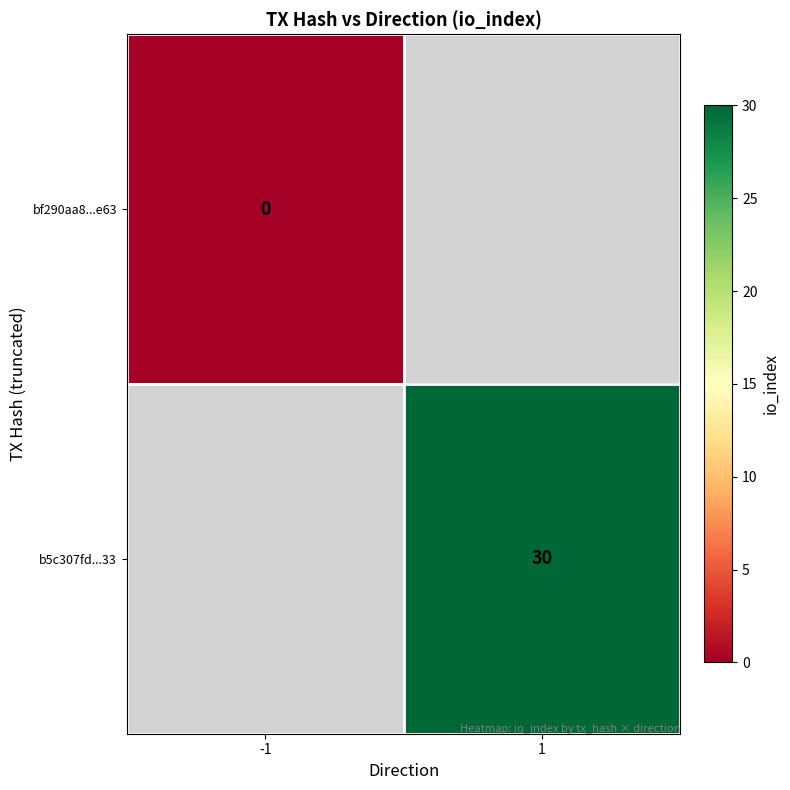

Is the value of b5c307fd...33 at 1 greater than the value of bf290aa8...e63 at -1?

Yes